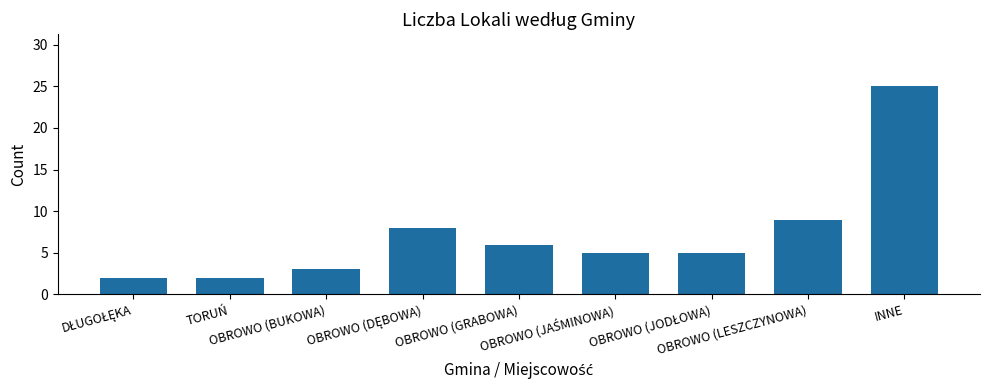

What is the difference between the second highest and second lowest values?

7